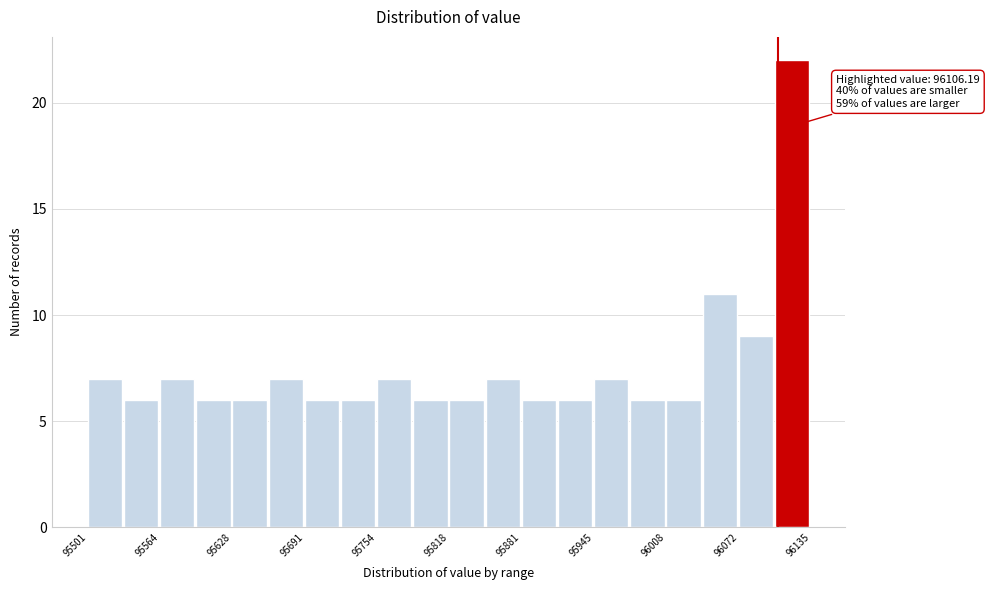

Read against the x-axis, roughly where is the centre of the tallest bar?

96120